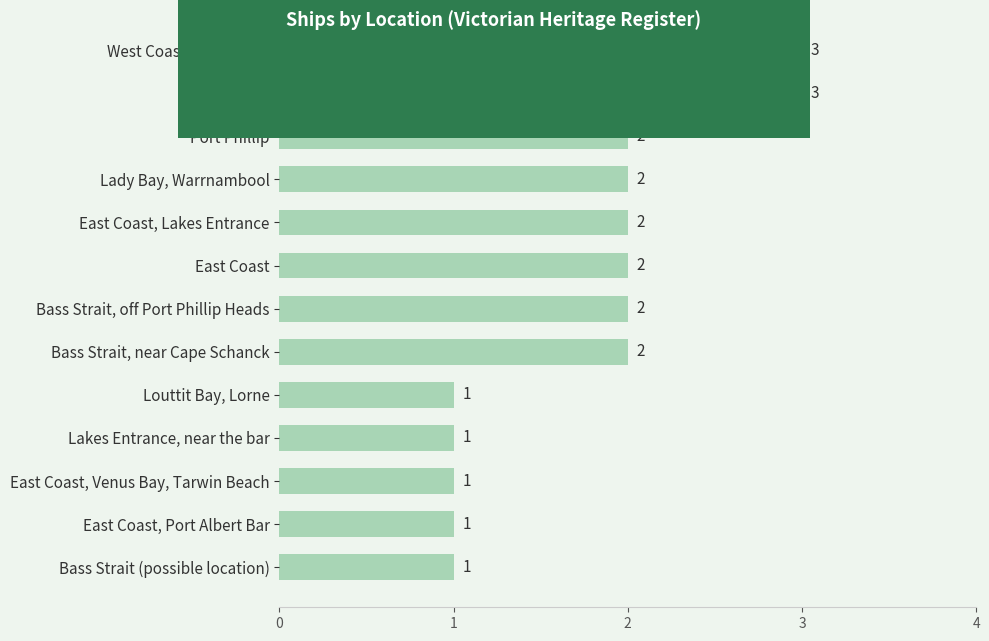

How many bars are there in total?

13